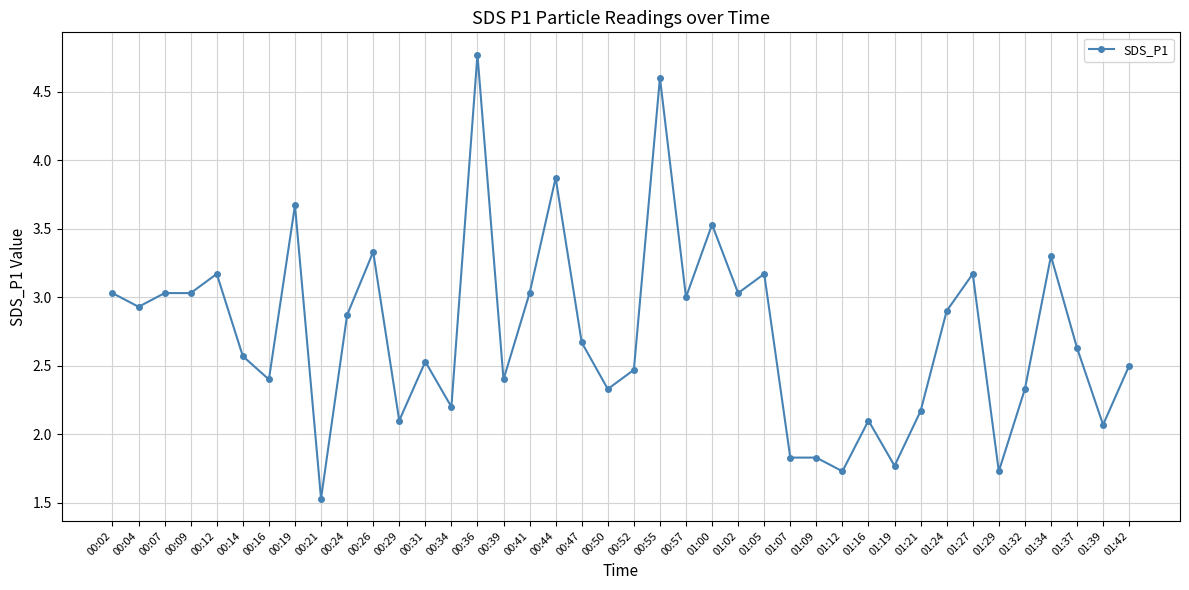

Is it true that the value at 01:29 is 2.3?

False